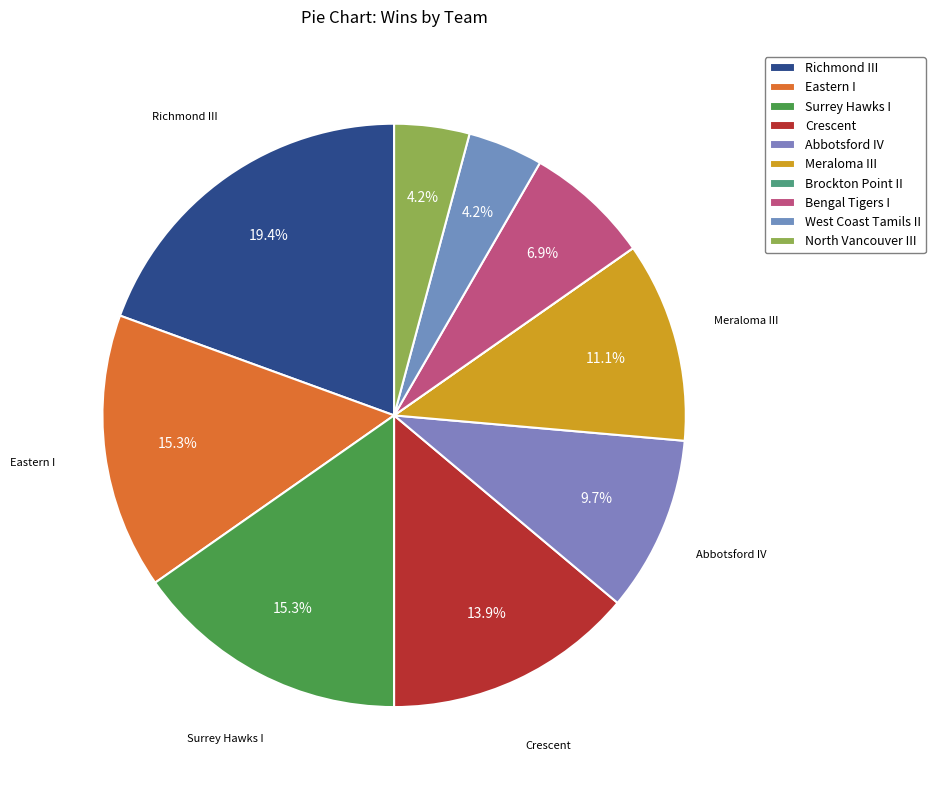

To the nearest percent, what is the difference between the largest and smallest slice percentages?

19%